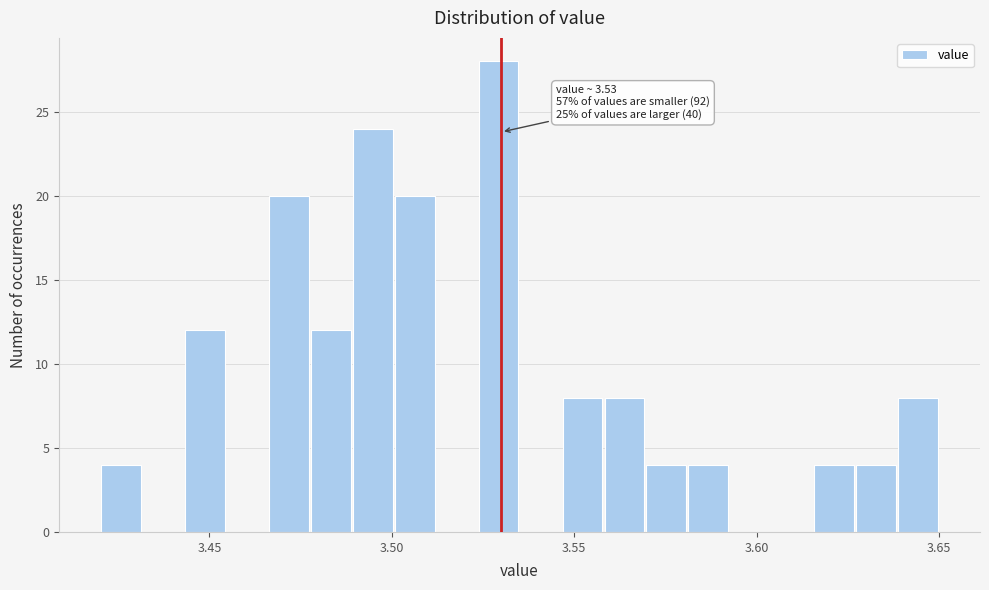

Around what value on the x-axis is the tallest bar? Give the approximate position of its centre, as read against the axis.

3.530